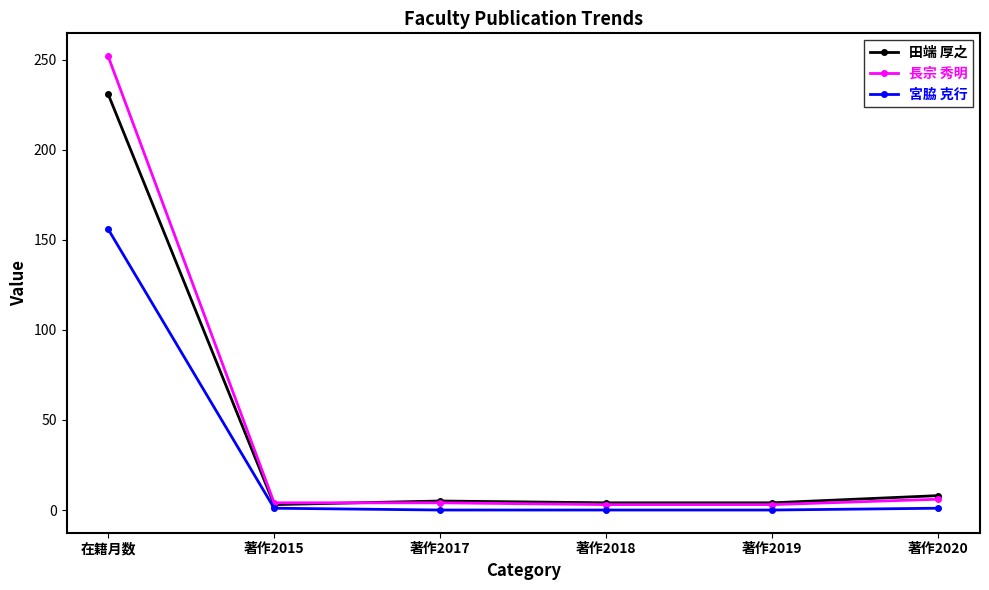

What is the difference between the second highest and second lowest values in the 長宗 秀明 series?

3